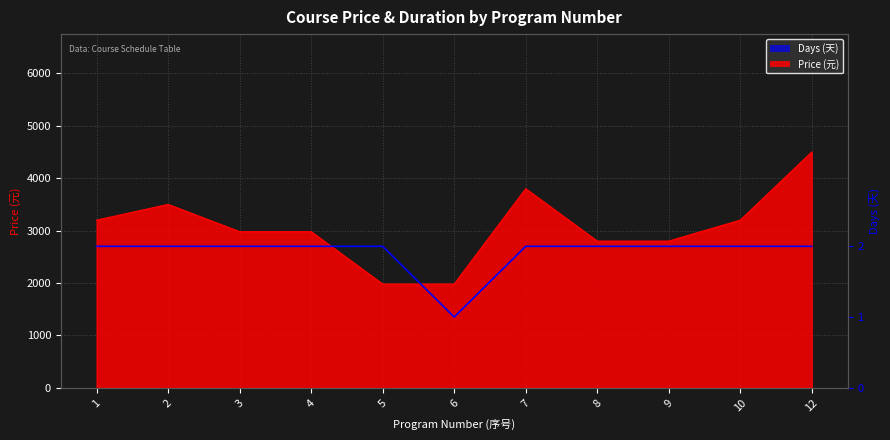

True or false: there are more than 1 points higher than both neighbors.

False